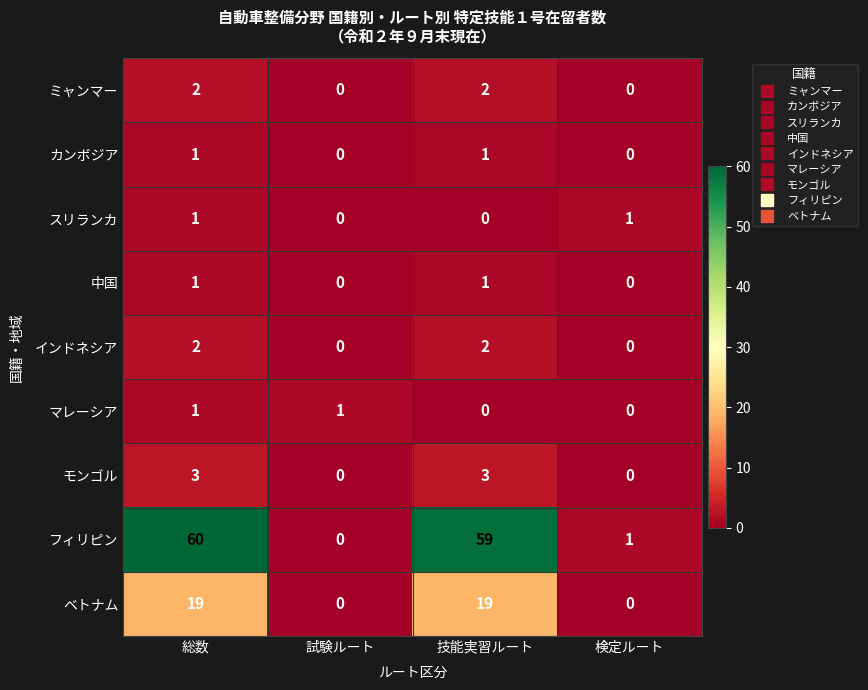

At how many categories does at least one series exceed 24?

2